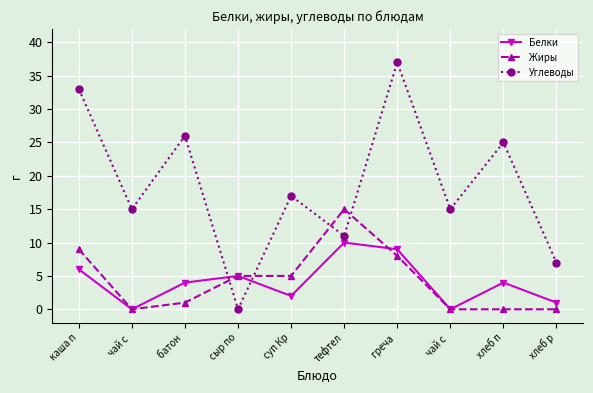

Does the chart display data point markers on the line(s)?

Yes